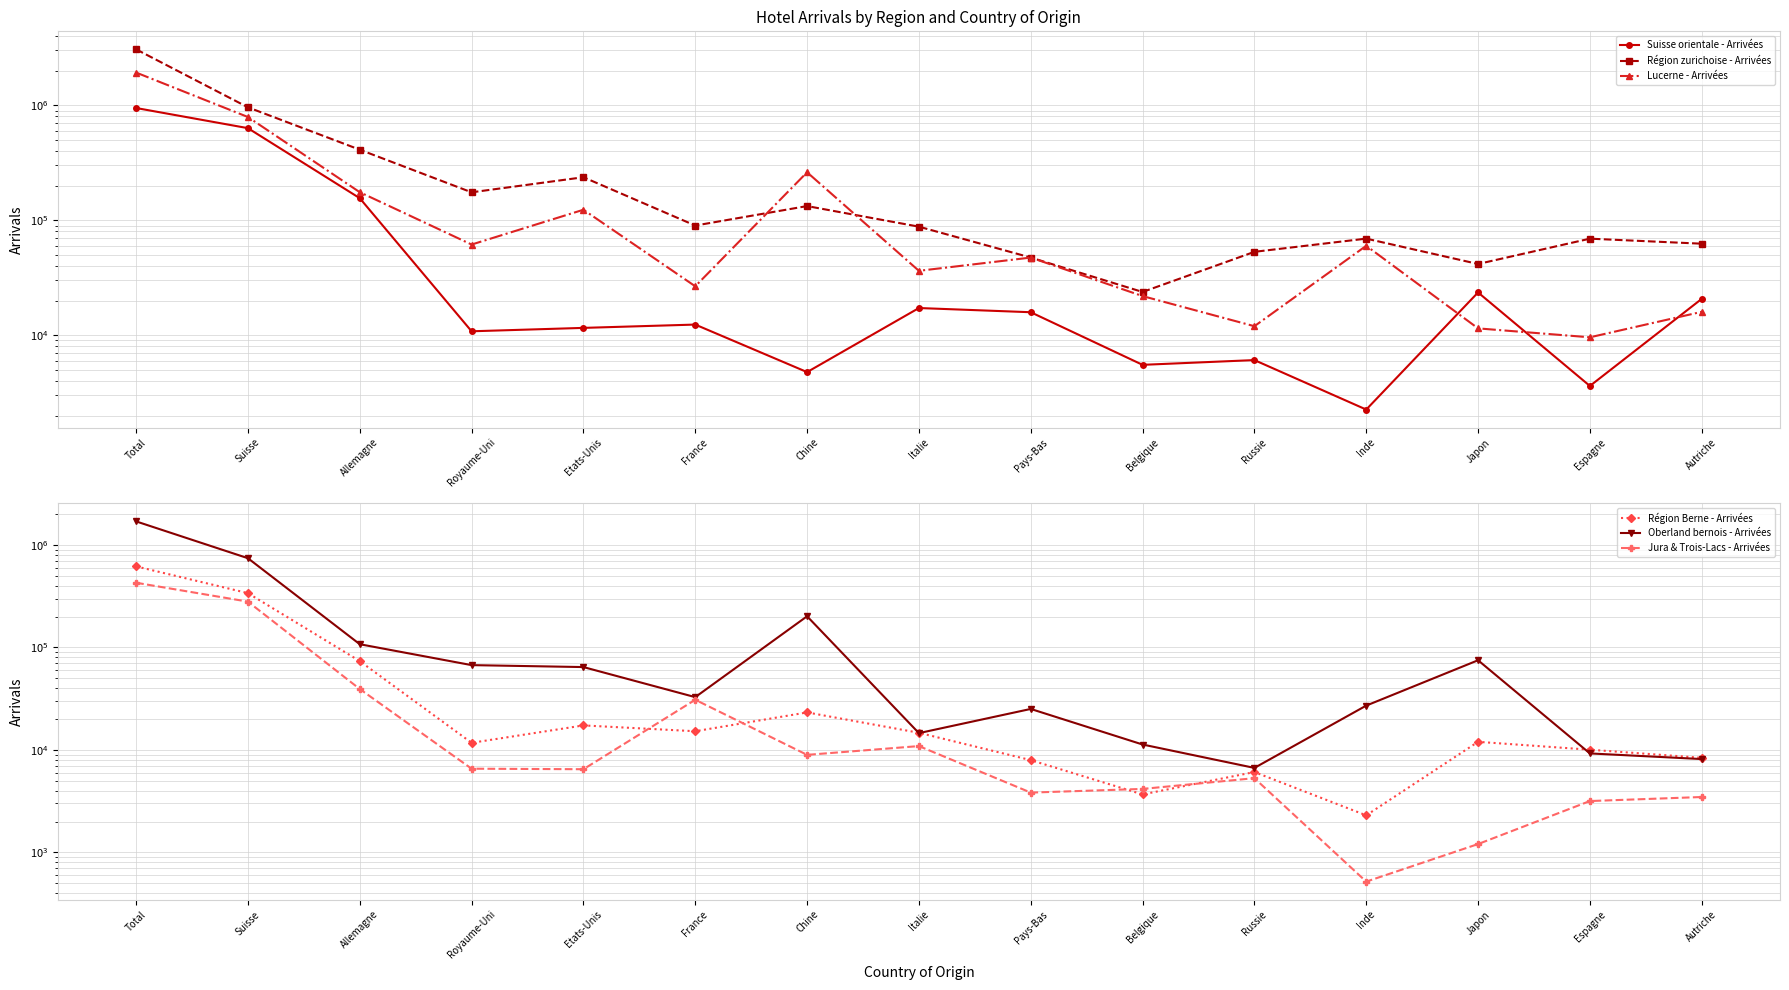

After their last crossing, which series has the higher values: Lucerne - Arrivées or Région Berne - Arrivées?

Lucerne - Arrivées